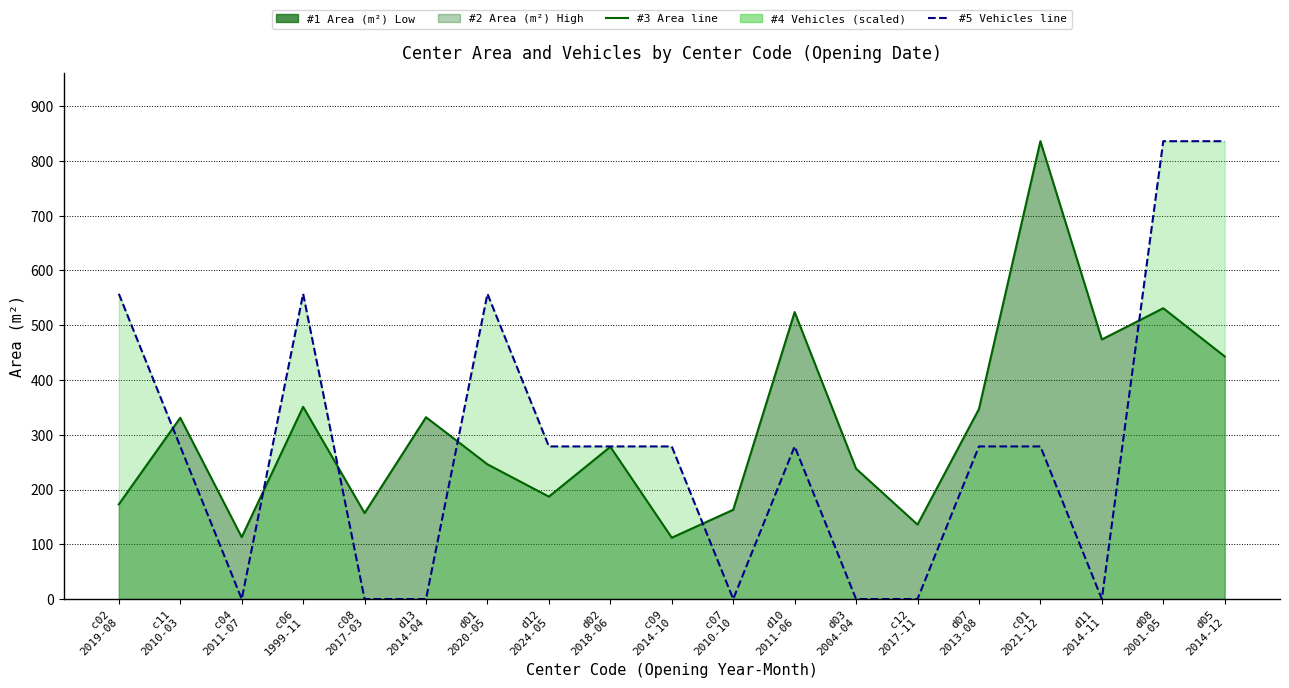

Where is Area (m²) line nearest to the value 474?

d11
2014-11